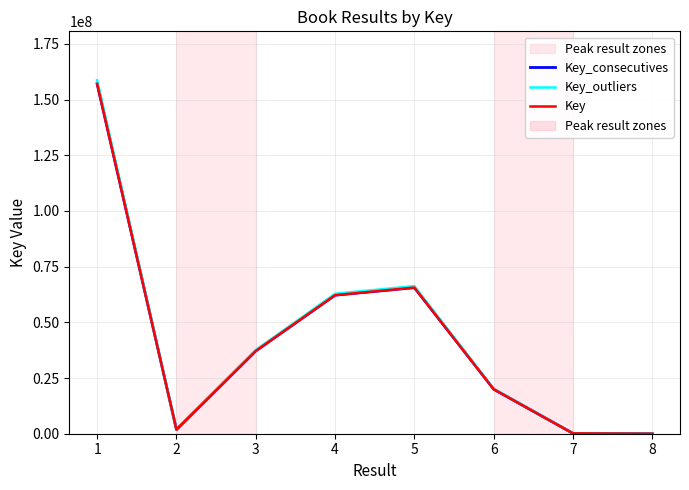

At which category is the sum across all series the highest?

1